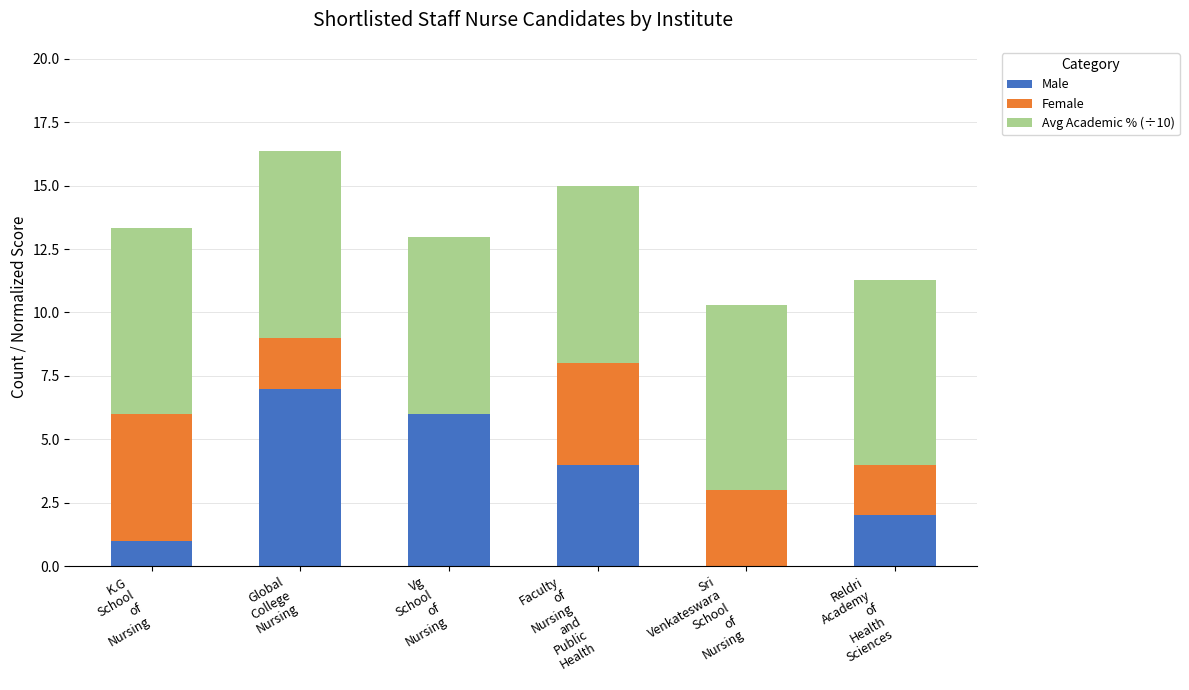

How many distinct data groups are displayed?

3